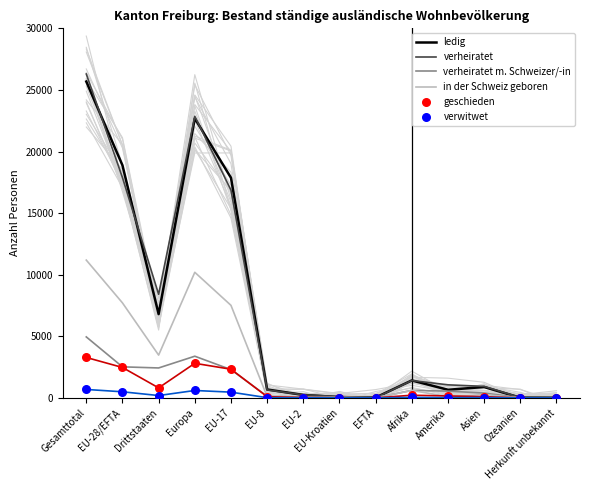

Which series has the largest total across all categories?

verheiratet